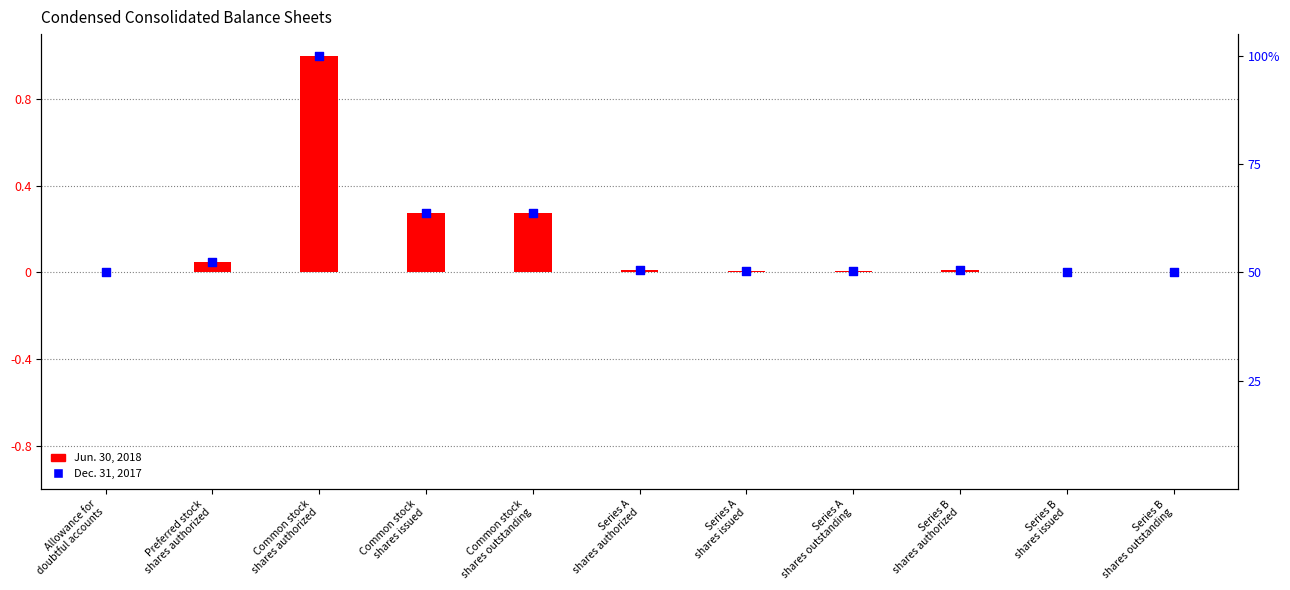

At how many categories does at least one series exceed 0?

11